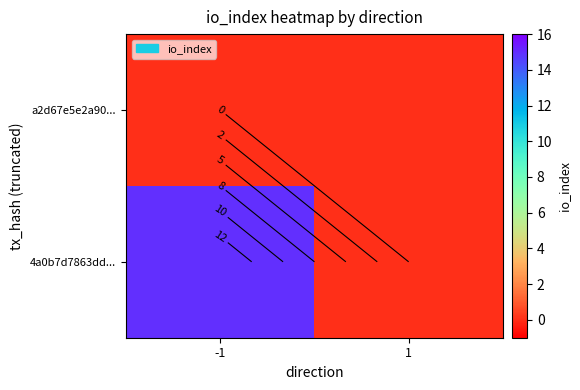

At which label does a2d67e5e2a90... reach its peak?

-1